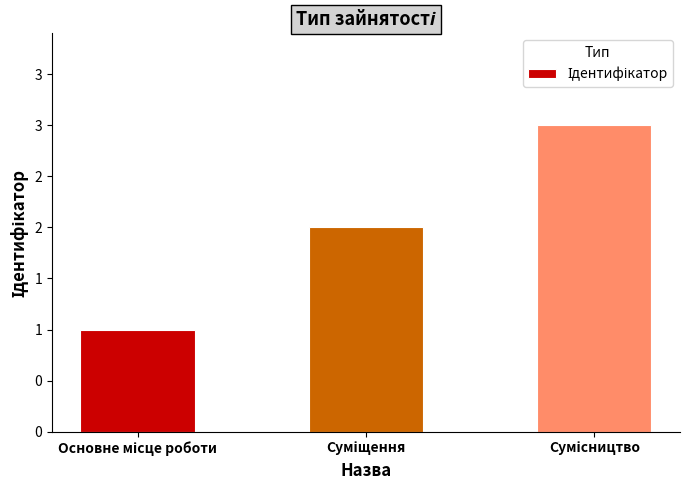

Are the bars horizontal?

No